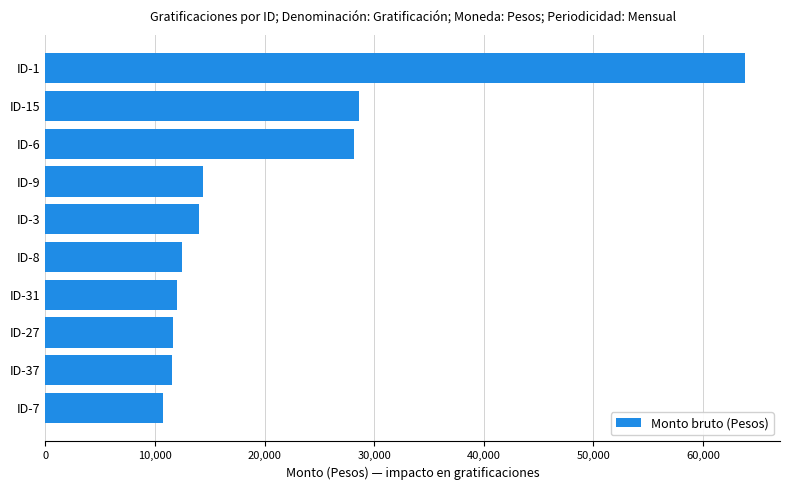

What is the difference between the maximum and minimum values?

53099.0